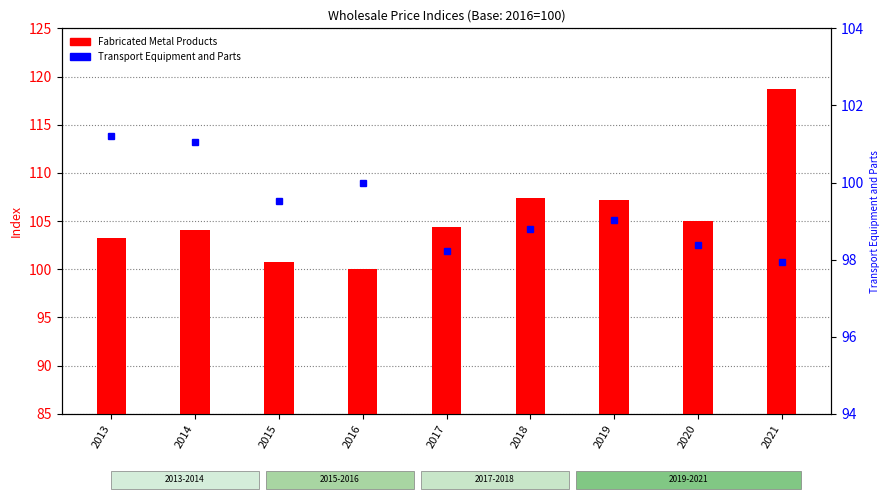

Reading left to right, what are all the values shown in this chart?

Fabricated Metal Products: 2013=103.2	2014=104.1	2015=100.8	2016=100.0	2017=104.4	2018=107.4	2019=107.2	2020=105.0	2021=118.7
Transport Equipment and Parts: 2013=101.2	2014=101.1	2015=99.5	2016=100.0	2017=98.2	2018=98.8	2019=99.0	2020=98.4	2021=97.9